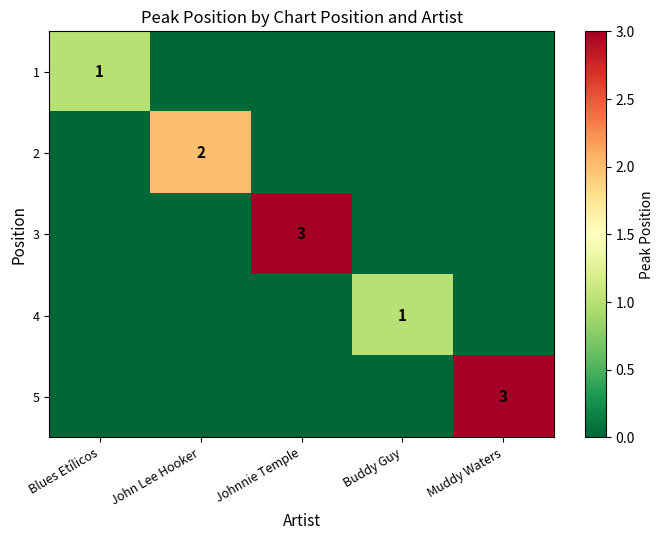

What is the maximum value shown in the chart?

3